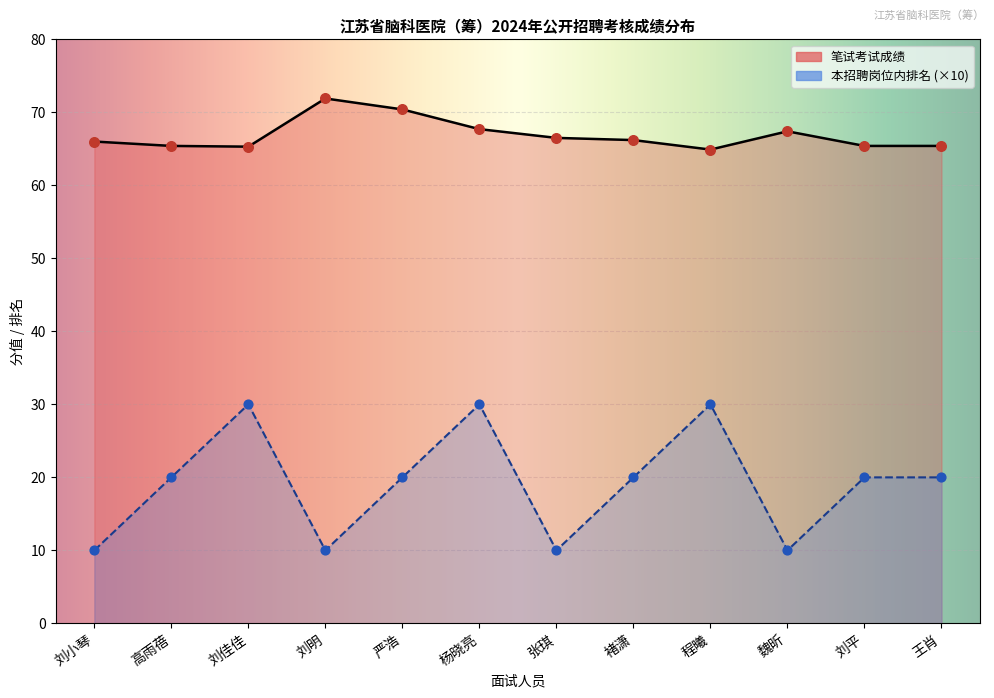

Which series has the largest Y range (max minus min)?

本招聘岗位内排名